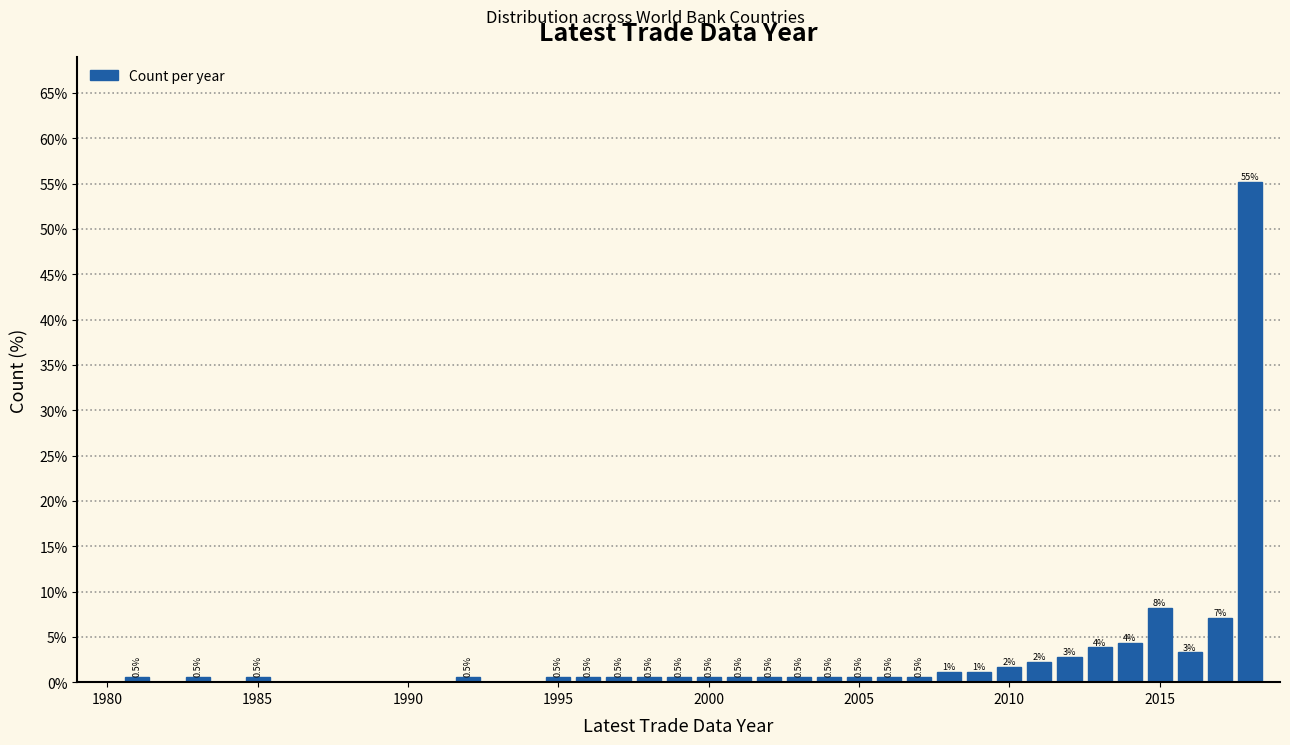

Read against the x-axis, roughly where is the centre of the tallest bar?

2018.0